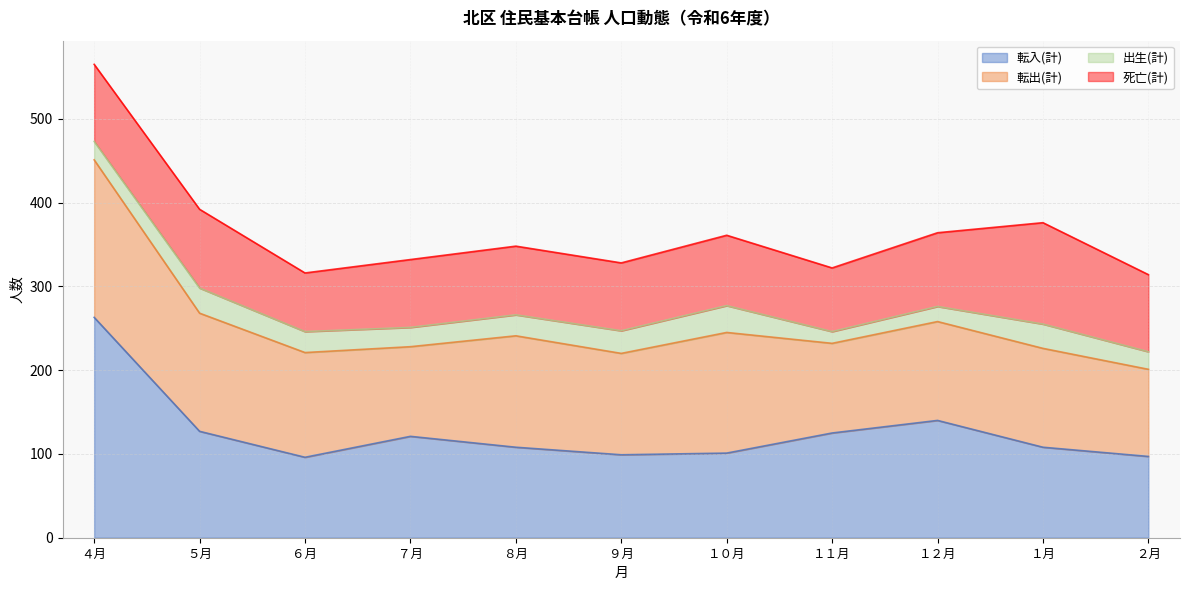

How many values in the 出生(計) series exceed 25?

4